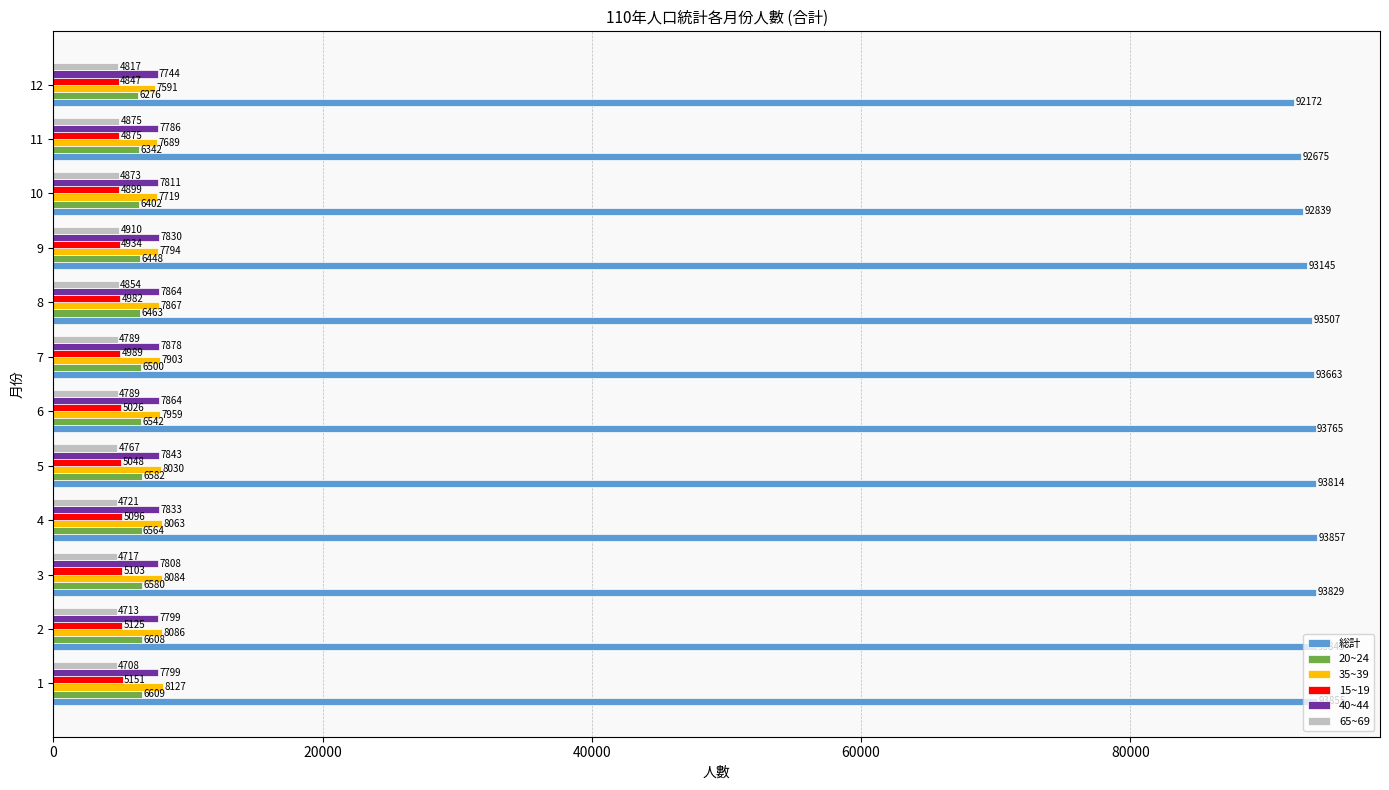

What is the maximum value shown in the chart?

93857